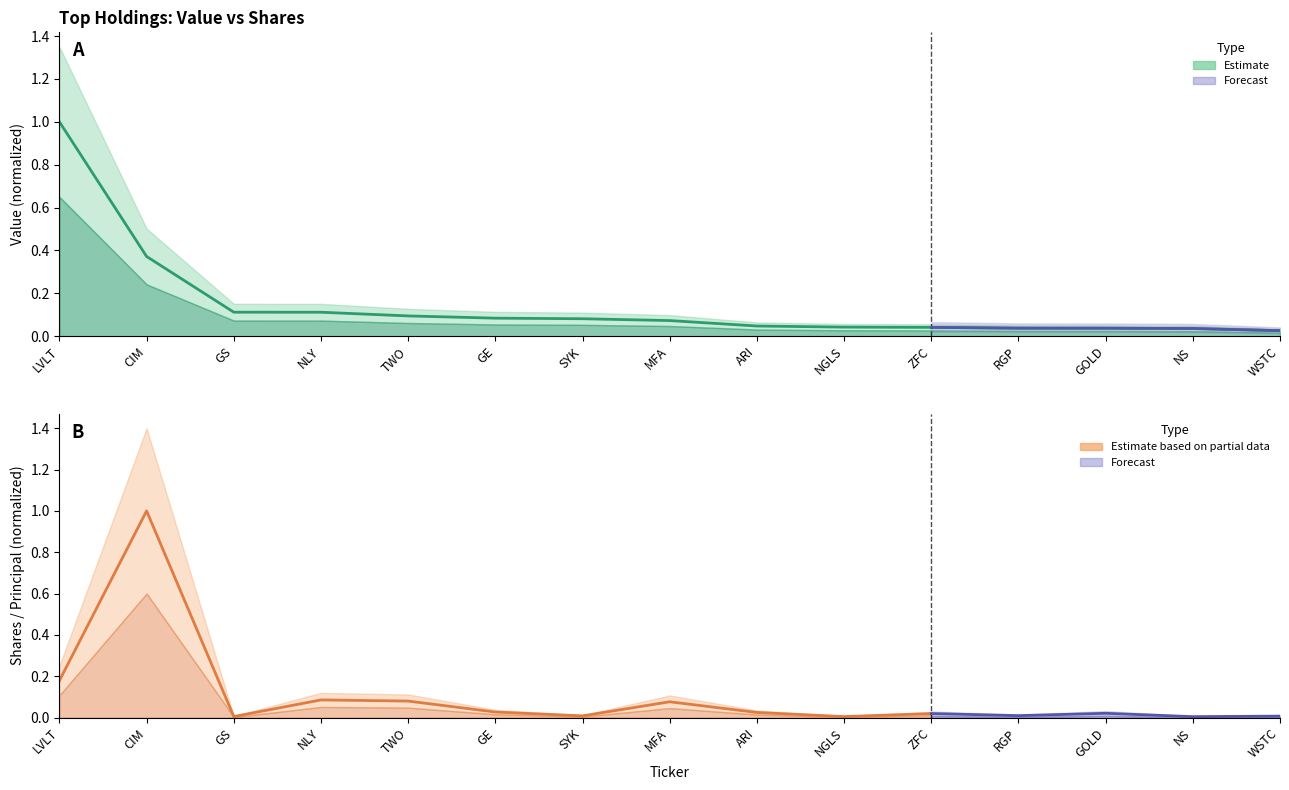

What is the label of the 14th point from the left?

NS